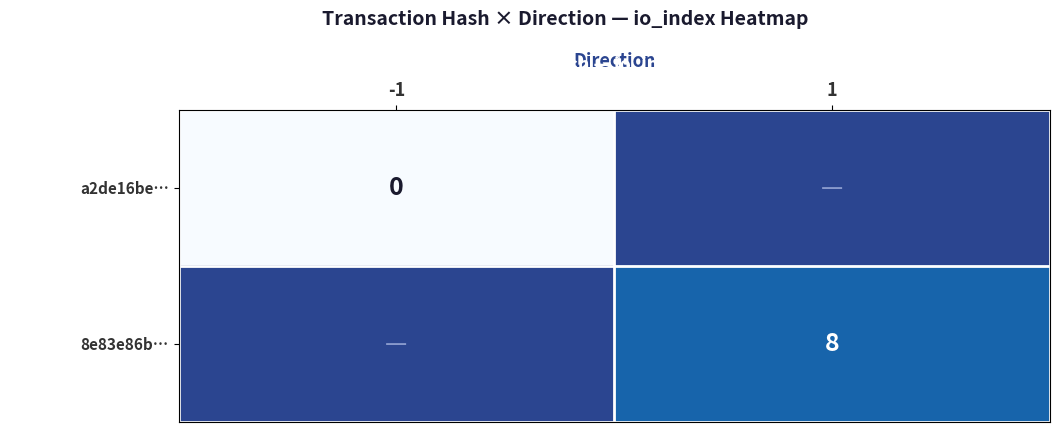

At how many categories does at least one series exceed 6?

1